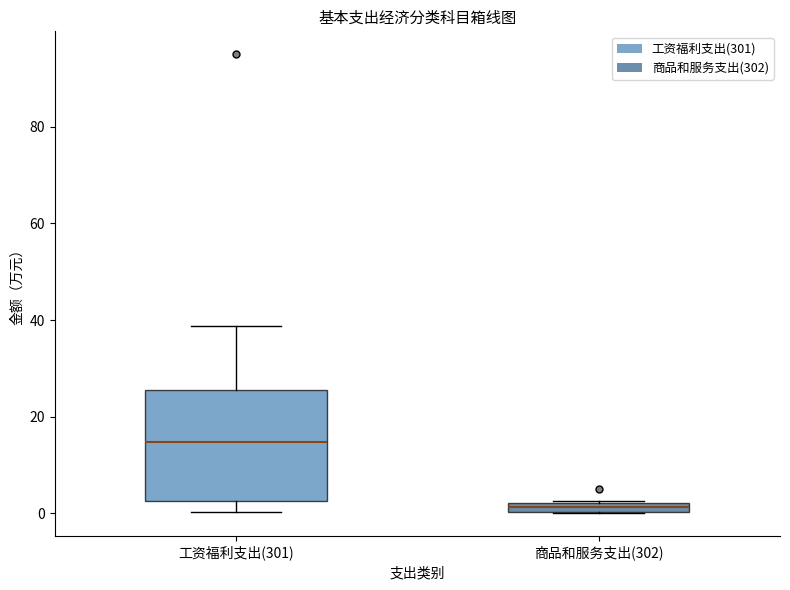

Where does the median line of the box for 工资福利支出(301) sit on the y-axis? The values are not printed on the chart, so give them approximately, as read against the axis.

14